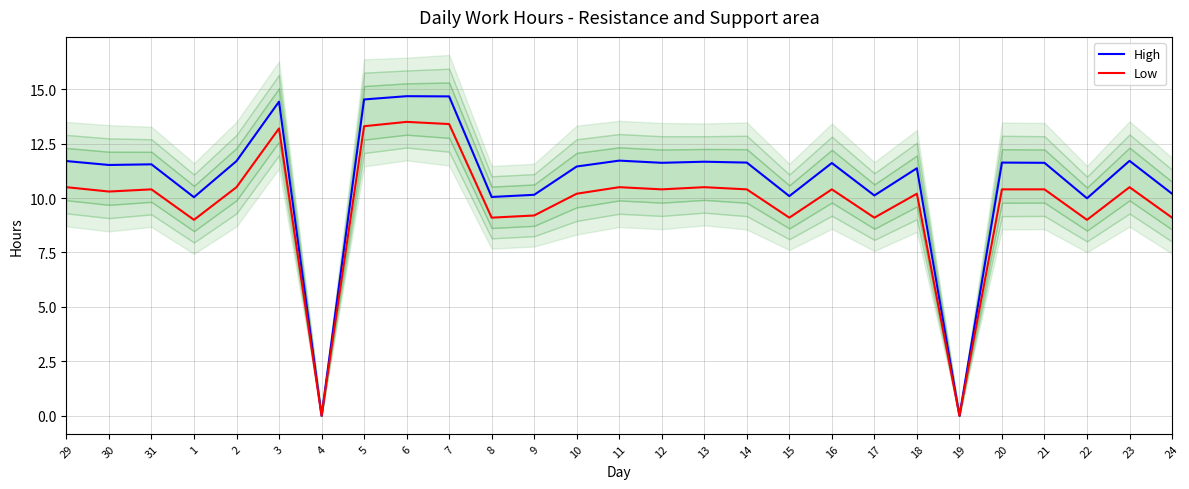

How many categories are shown in the chart?

27